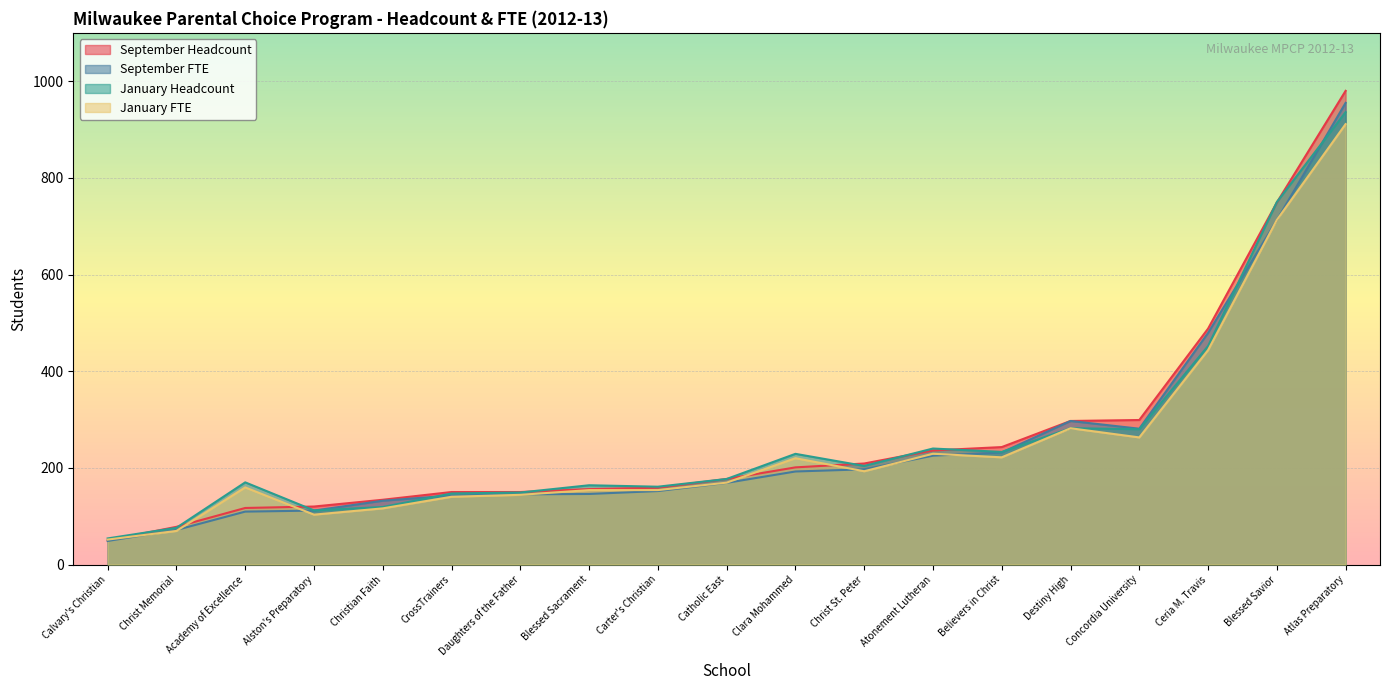

At Blessed Sacrament, list the series in order from smallest to largest.

September FTE, January FTE, September Headcount, January Headcount